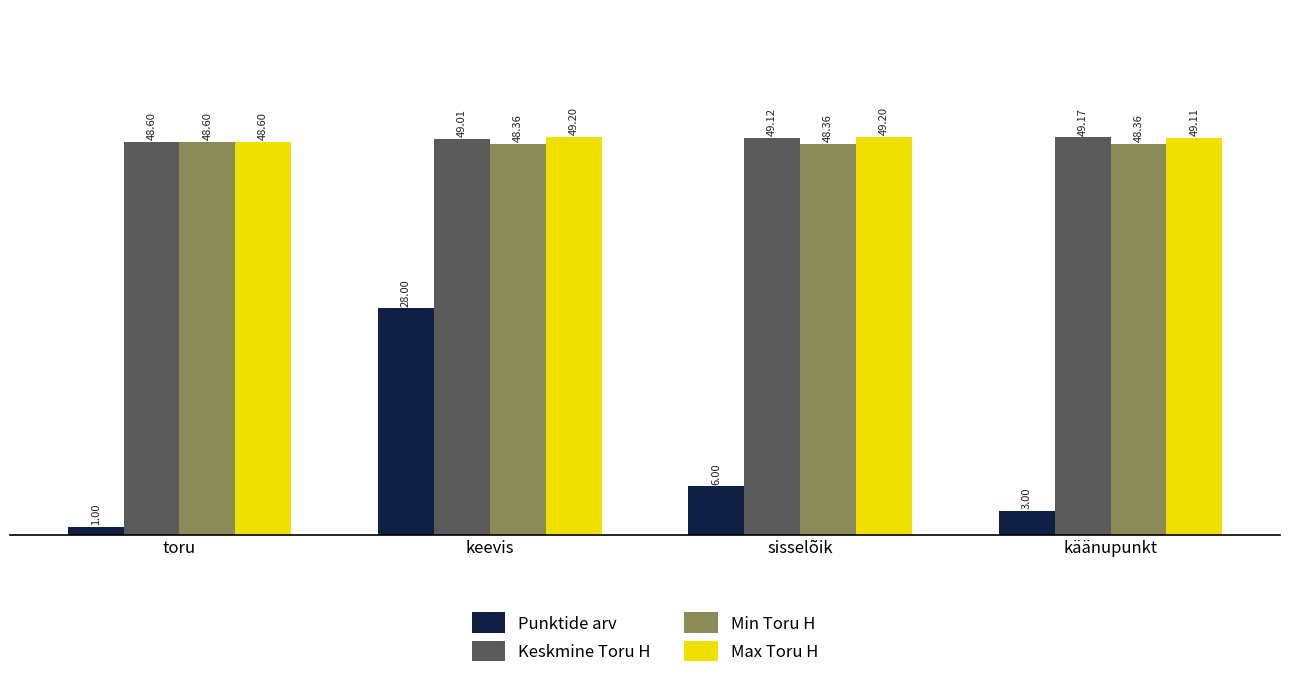

What is the label of the 3rd bar from the left?

sisselõik